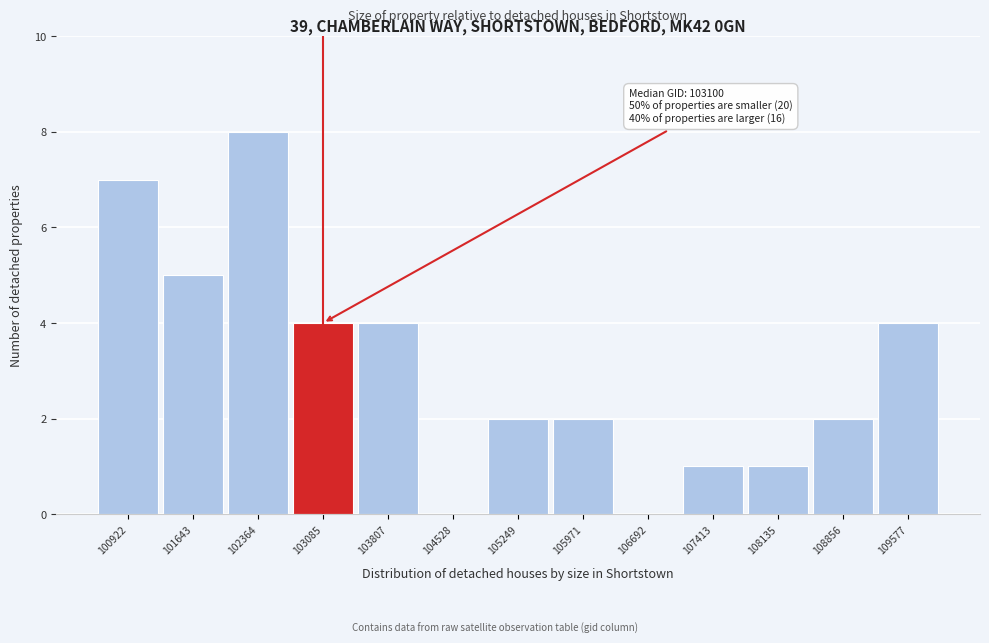

Reading right to left, list all the values displayed in this chart.

109577=4	108856=2	108135=1	107413=1	106692=0	105971=2	105249=2	104528=0	103807=4	103085=4	102364=8	101643=5	100922=7